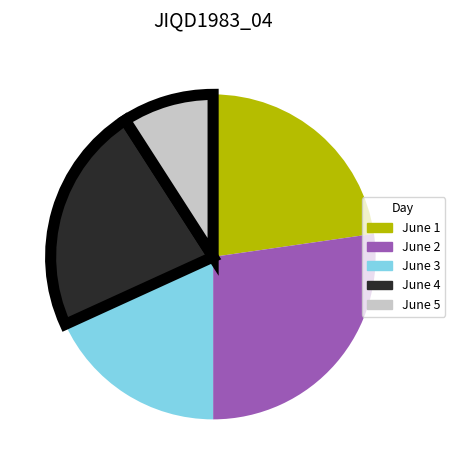

Does any single category account for the majority?

No